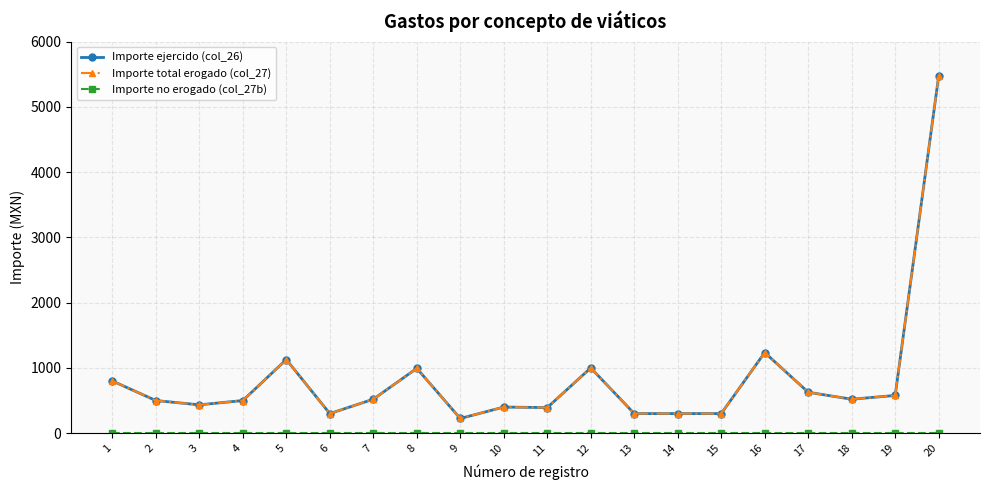

Is this an area chart (filled region under the line)?

No